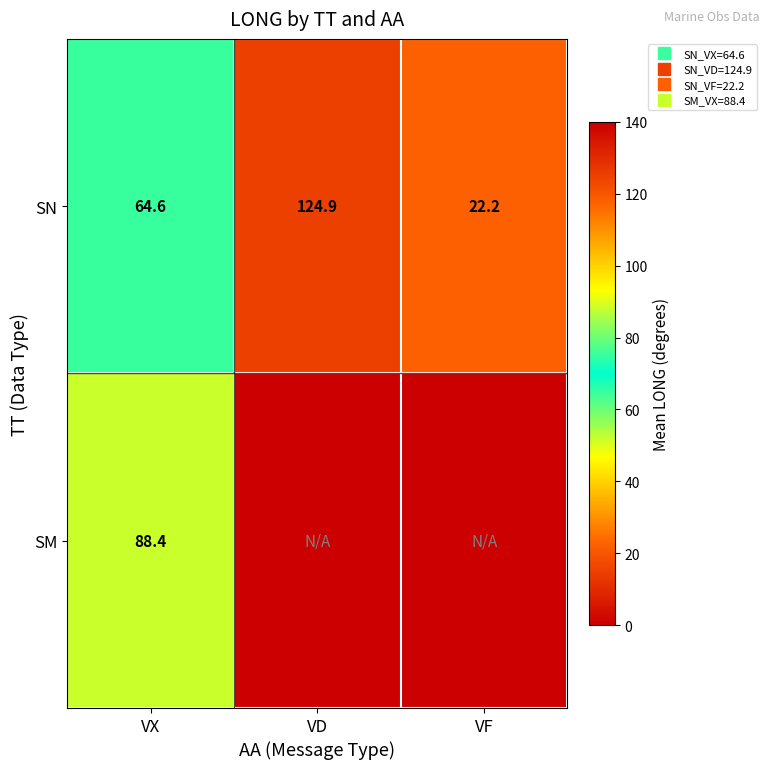

The SN series shows 15.0 at VF. True or false?

False